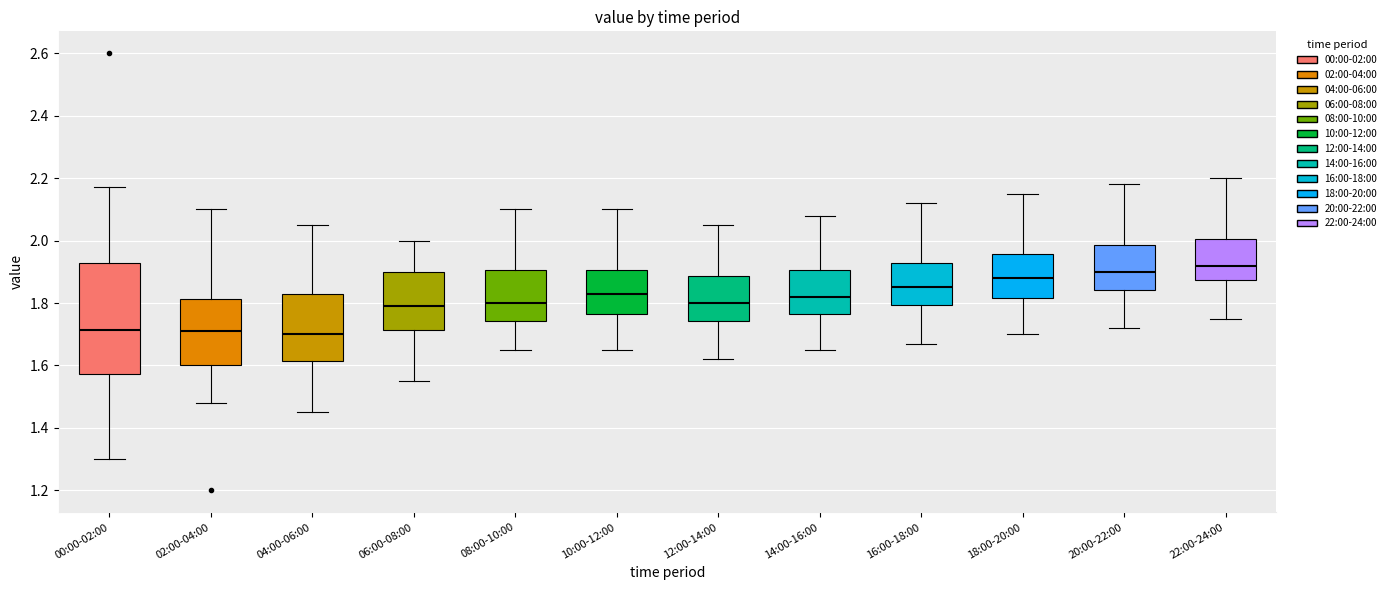

Comparing the boxes themselves (not the whiskers), which one is the tallest?

00:00-02:00